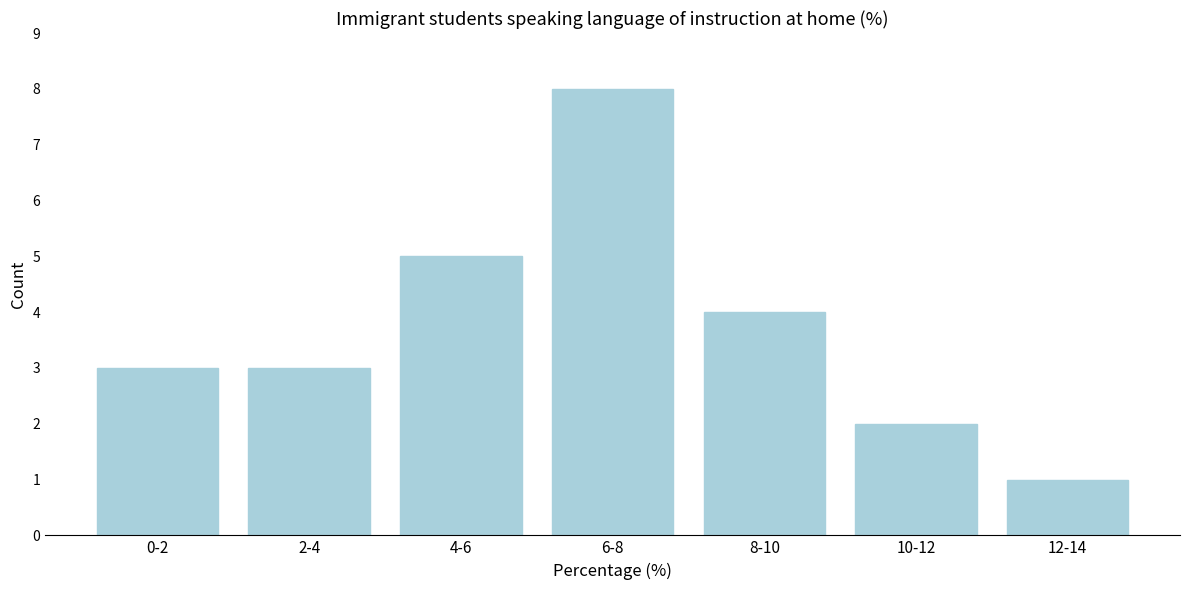

Reading left to right, list all the values displayed in this chart.

3	3	5	8	4	2	1